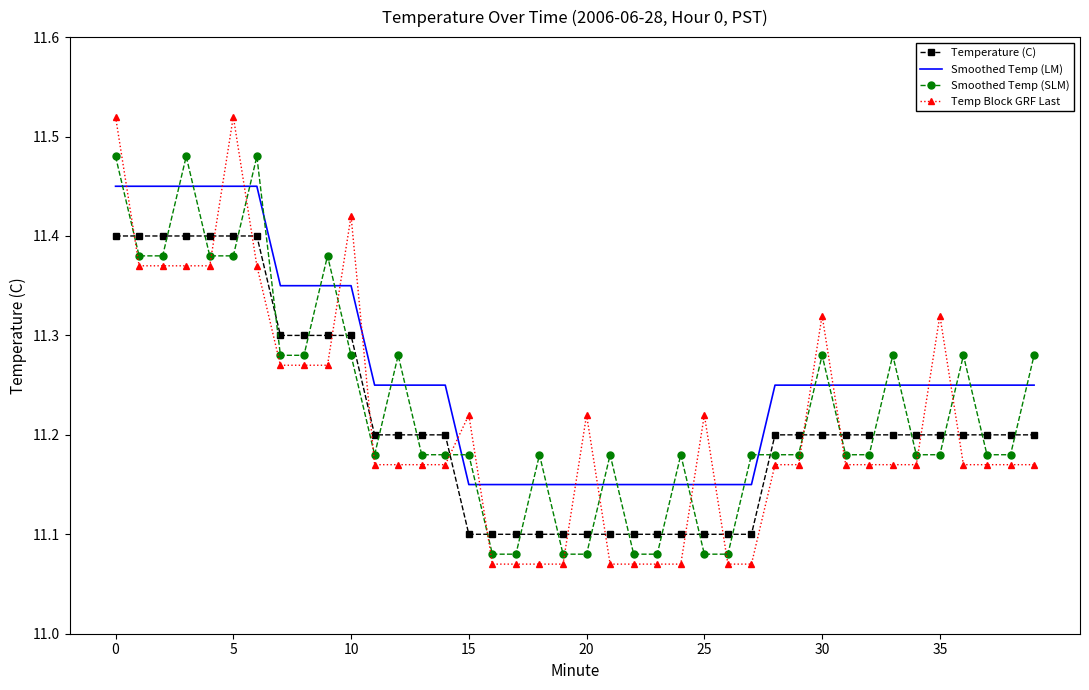

Which series has the largest total across all categories?

Smoothed Temp (LM)